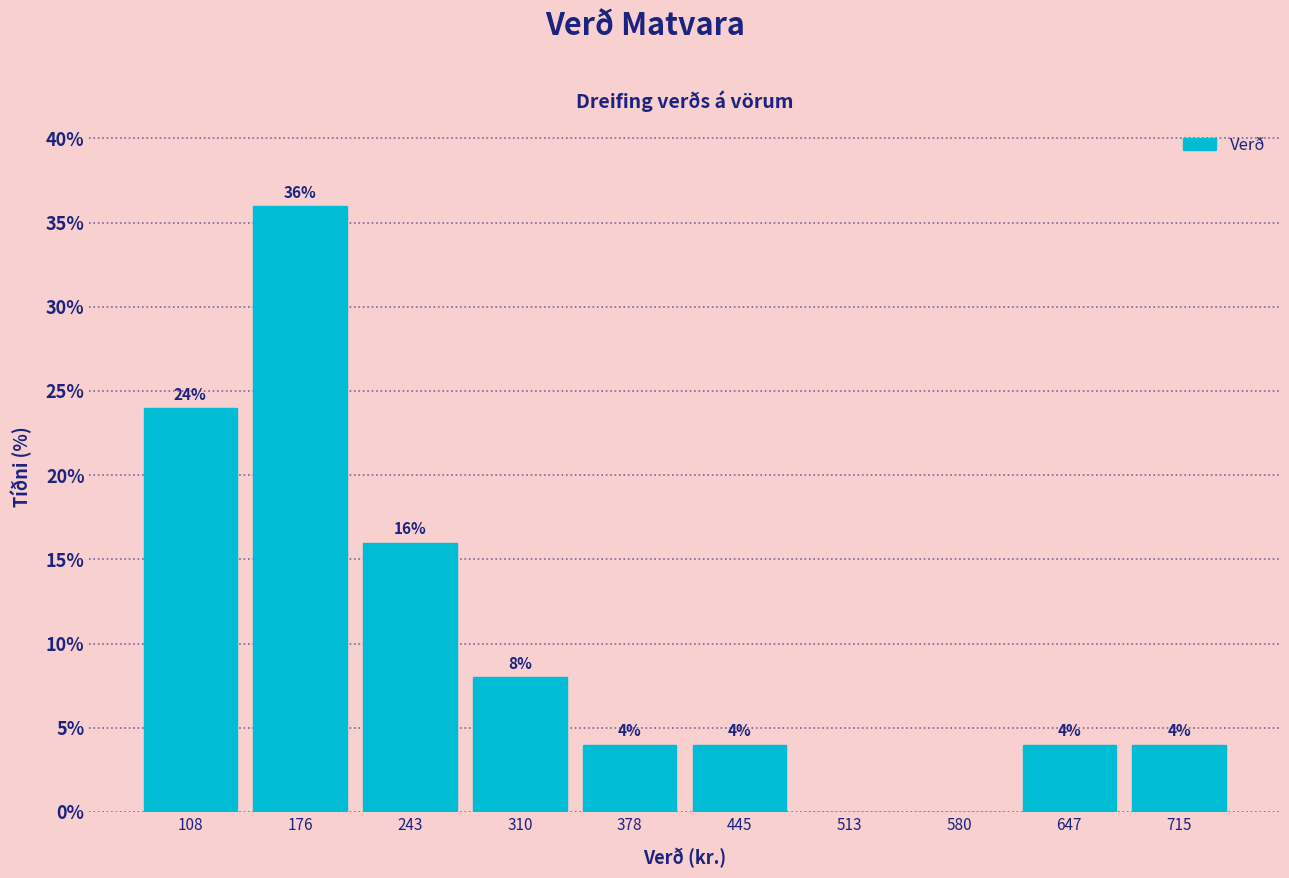

Over which range of the x-axis is the bar tallest?

140 to 210